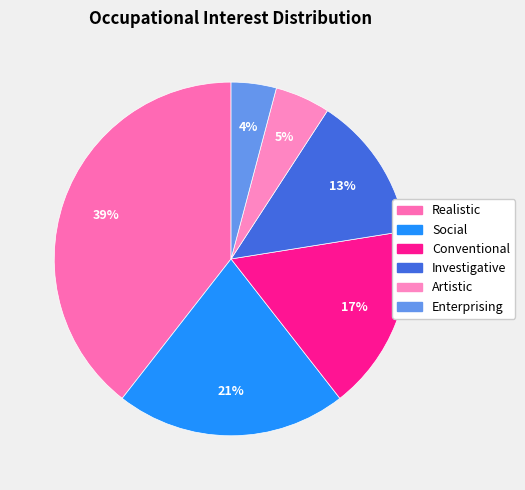

What is the smallest slice in the pie chart?

Enterprising